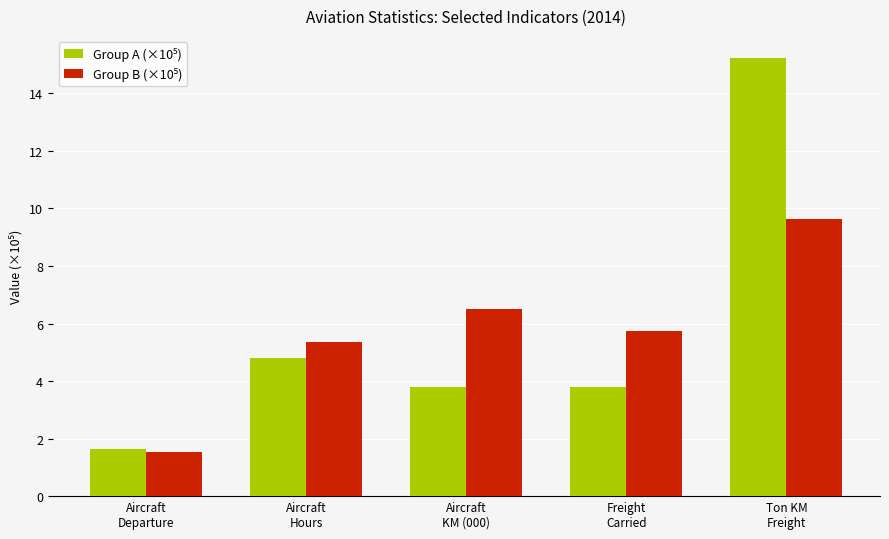

What is the greatest value displayed?

15.2